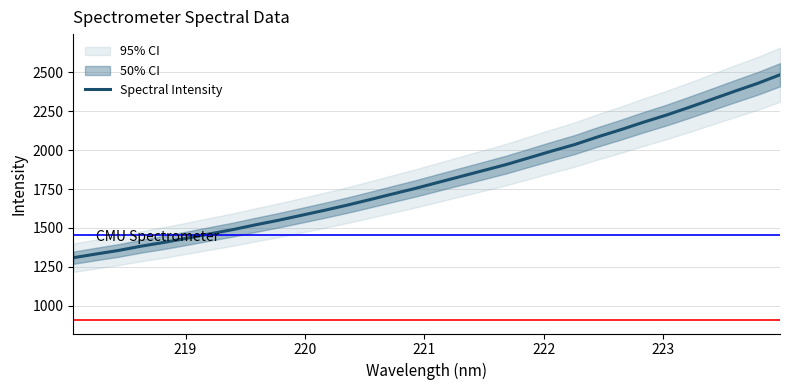

What is the maximum value for Spectral Intensity?

2484.7